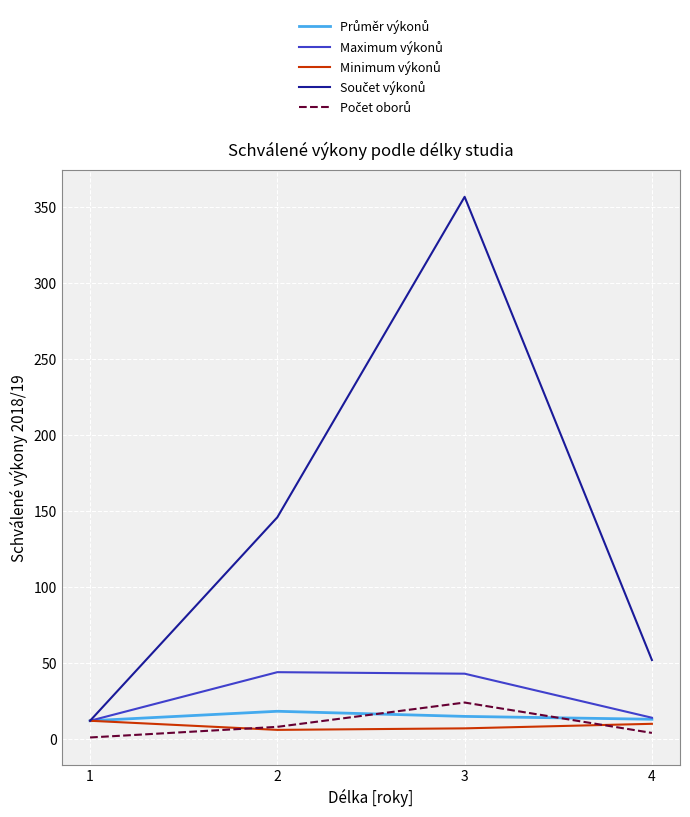

What is the maximum value shown in the chart?

357.0